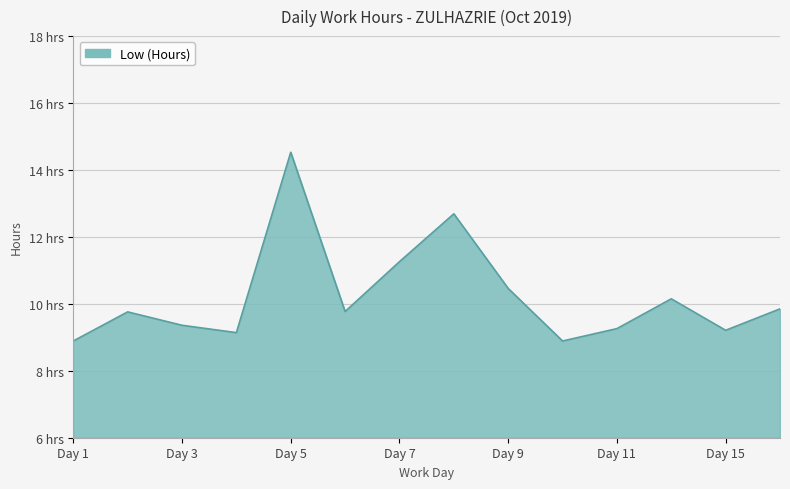

What is the difference between the second highest and second lowest values?

3.8